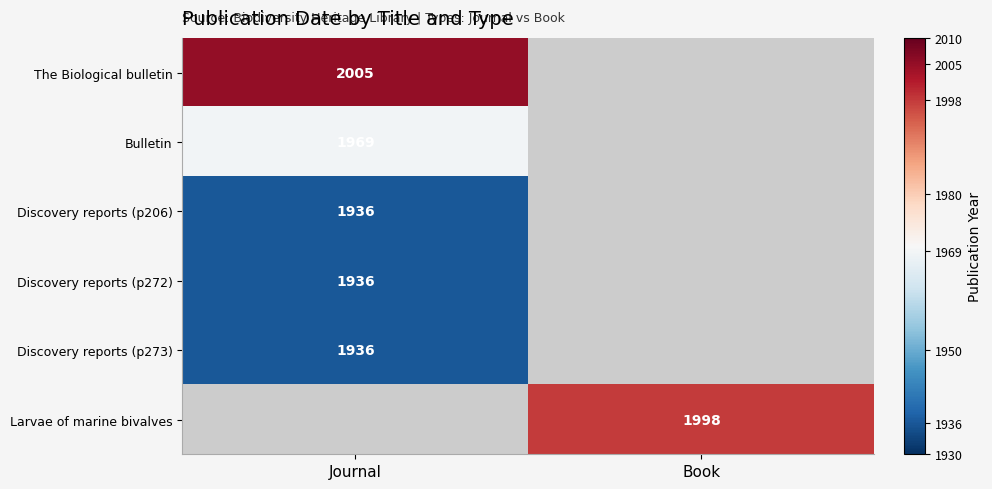

The Bulletin series shows 1003 at Journal. True or false?

False